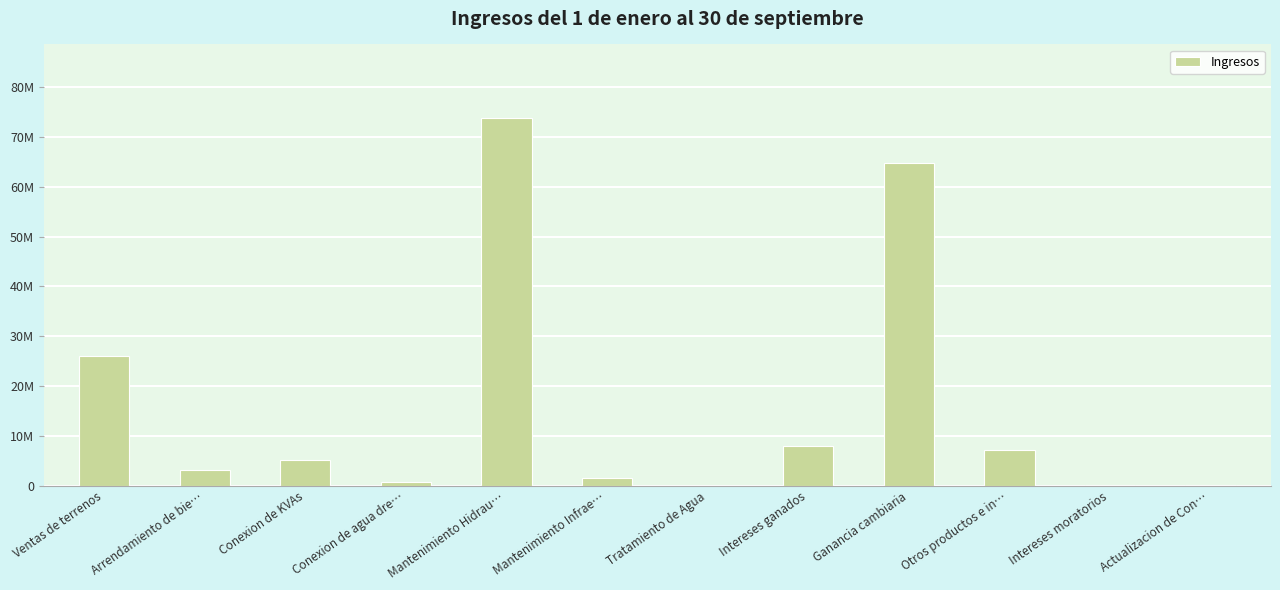

Are the bars grouped side by side (vs. stacked)?

No